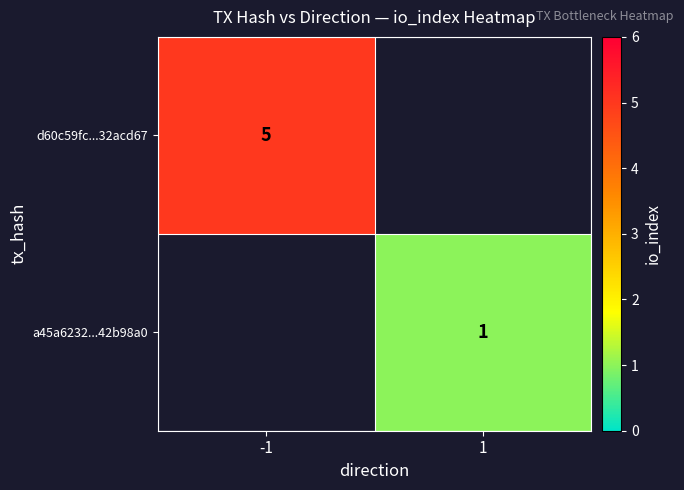

Which has a higher value, 1 or -1?

-1